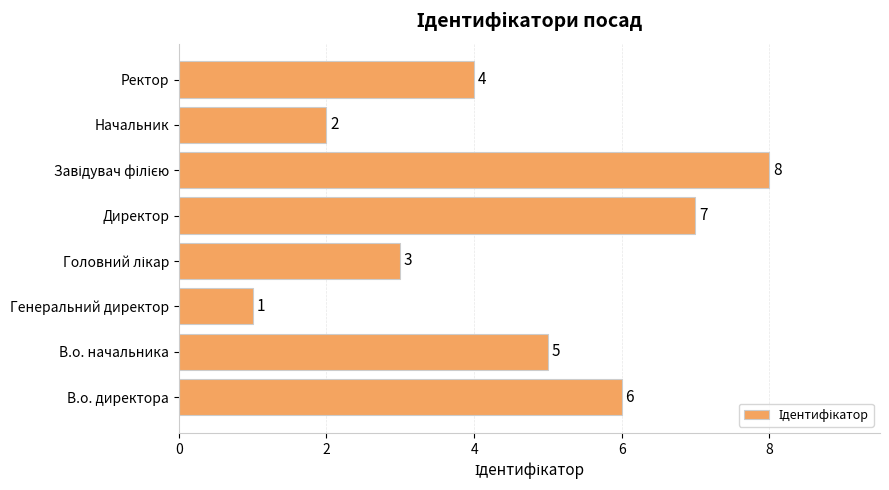

True or false: the data shows 1 at Генеральний директор.

True